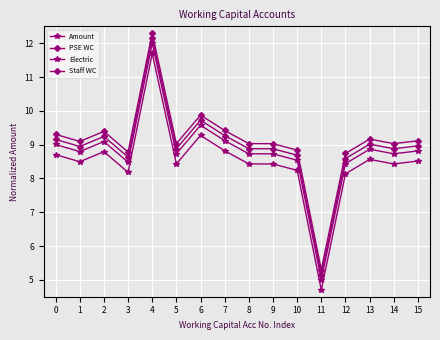

Count the number of categories in the chart.

16